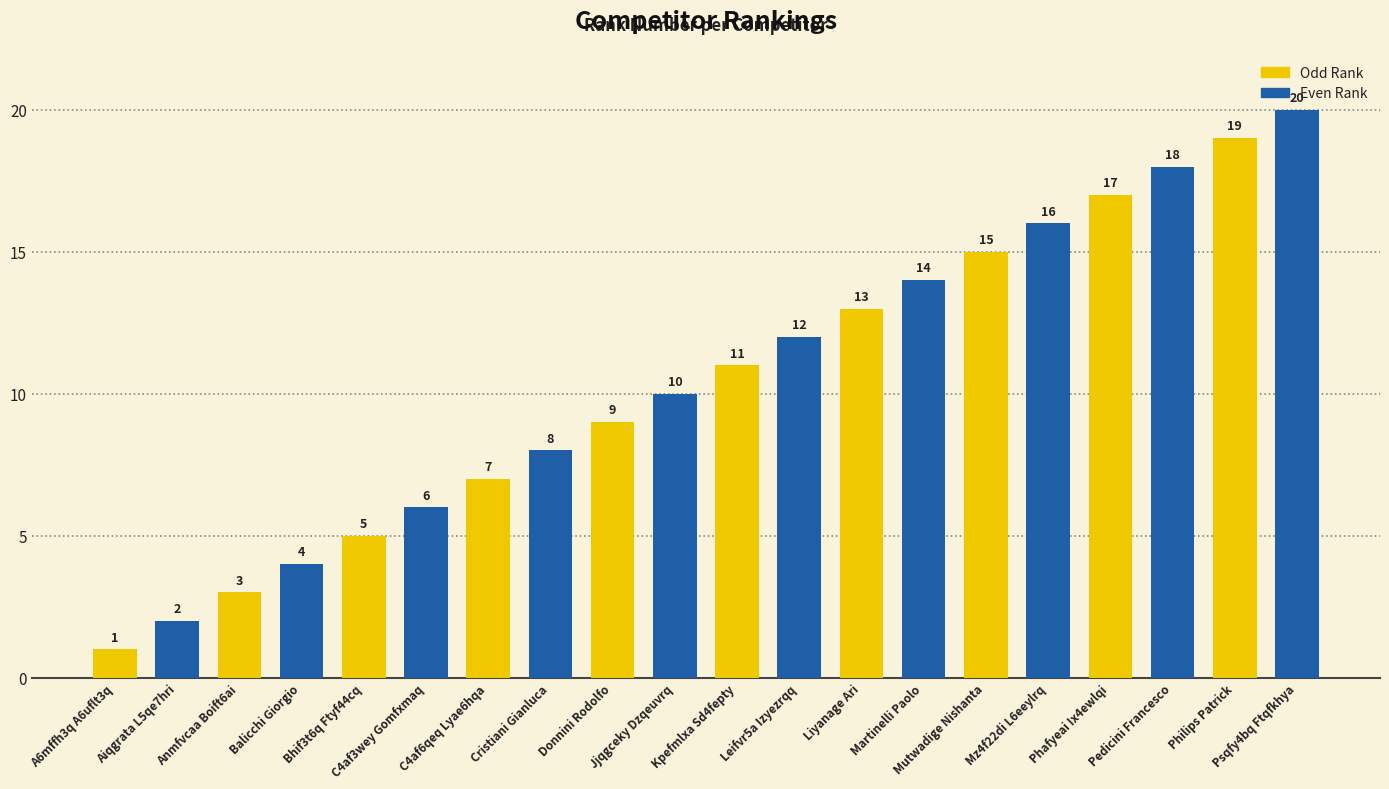

What is the sum of the Odd Rank values at Anmfvcaa Boift6ai and Bhif3t6q Ftyf44cq?

8